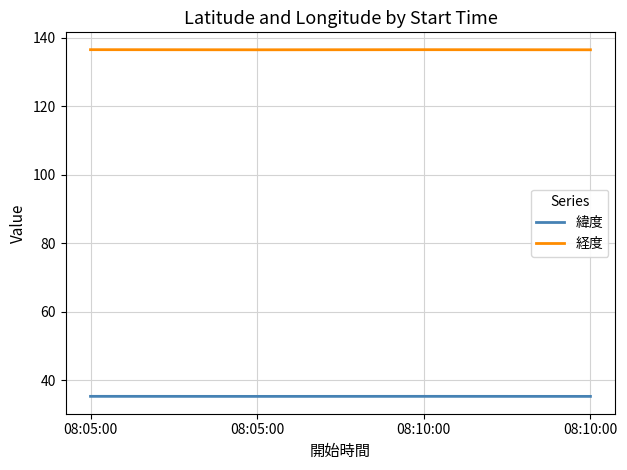

How many lines are shown in the chart?

2